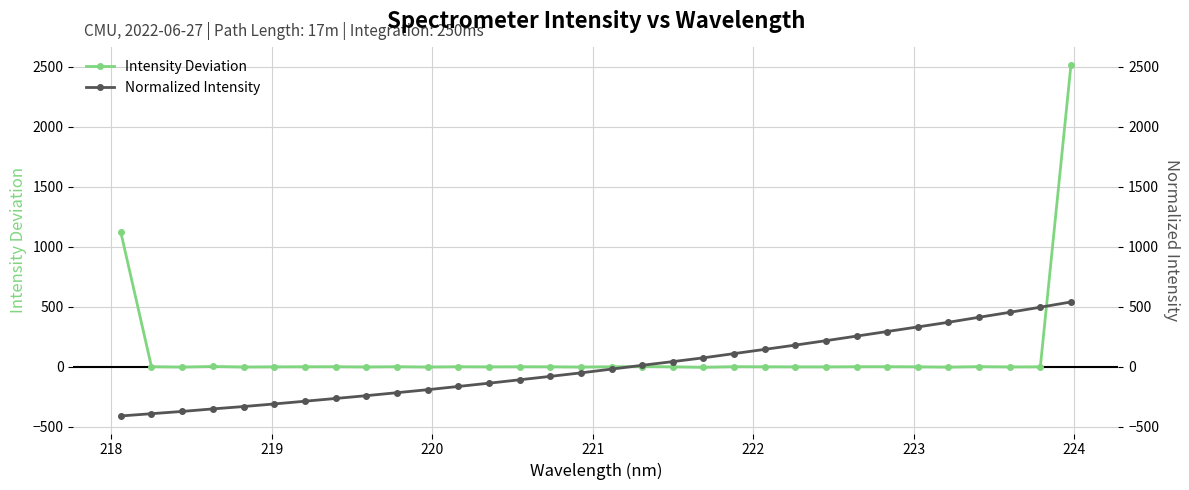

Which series ends up on top after the final intersection of Normalized Intensity and Intensity Deviation?

Intensity Deviation